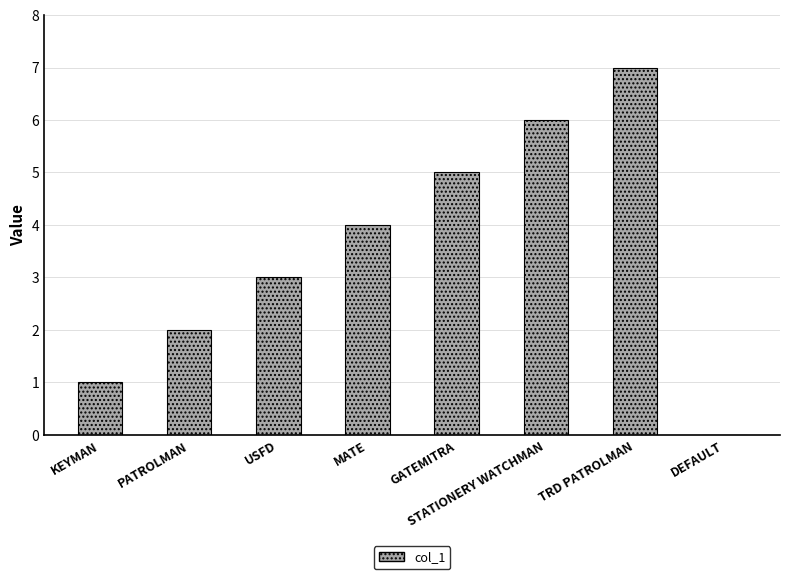

True or false: the data shows 6 at MATE.

False